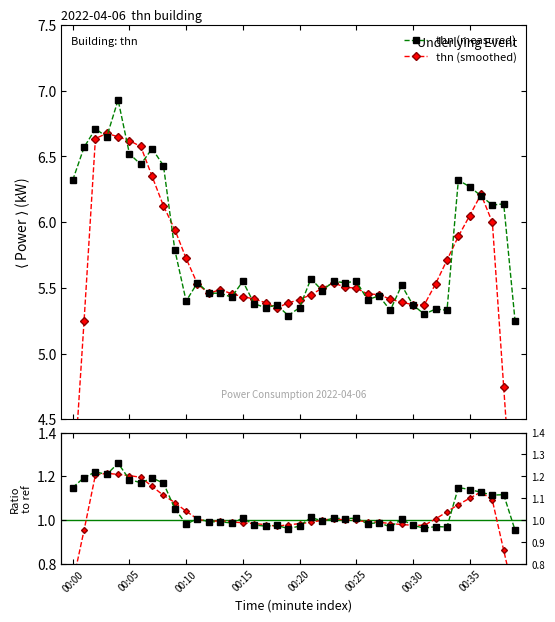

In thn (measured), how many points are higher than both neighbors (excluding endpoints)?

14